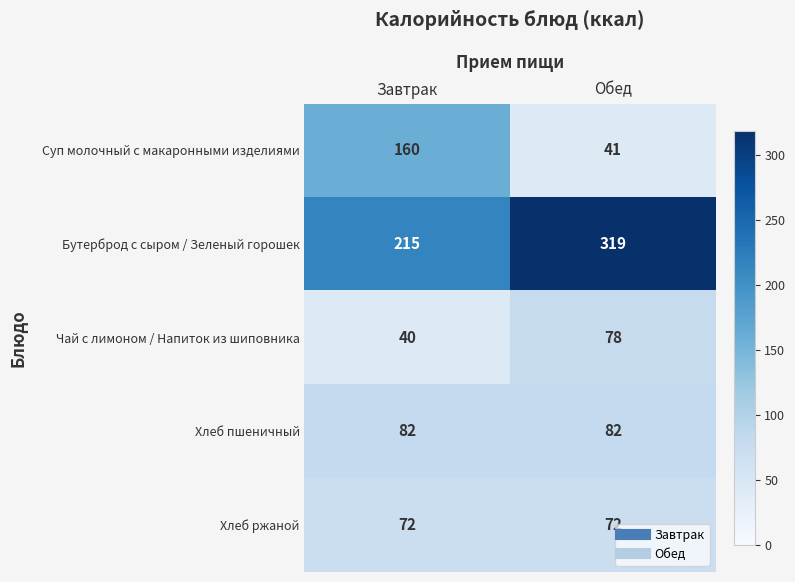

At which category is the sum across all series the highest?

Обед